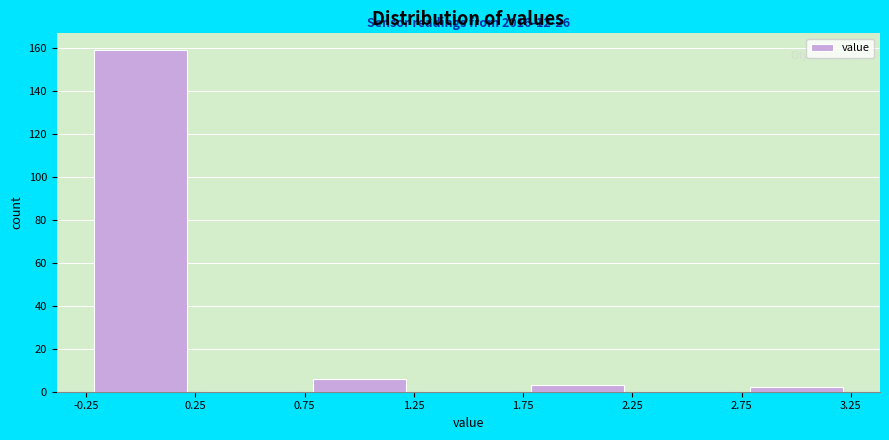

Over which range of the x-axis is the bar tallest?

-0.25 to 0.25